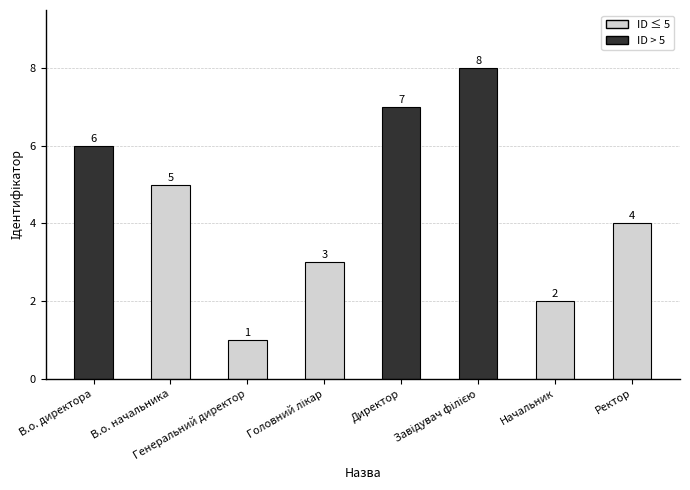

What is the smallest value displayed?

1